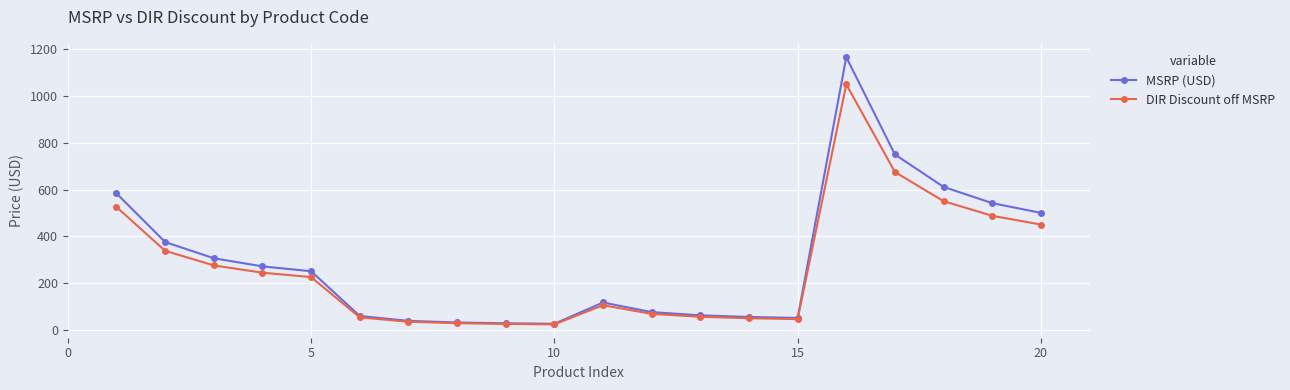

Rank the series by their maximum value, from lowest to highest.

DIR Discount off MSRP, MSRP (USD)